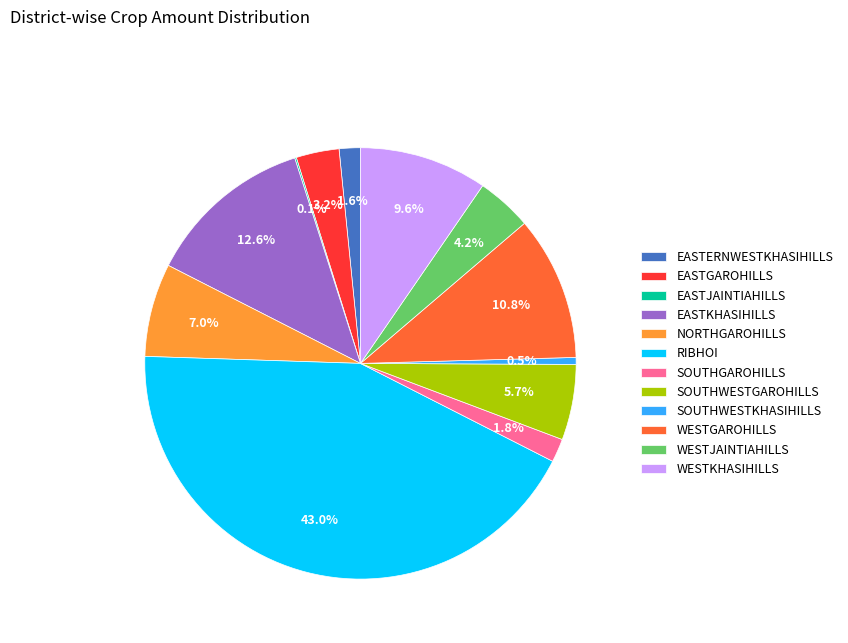

Which has a higher value, SOUTHGAROHILLS or NORTHGAROHILLS?

NORTHGAROHILLS